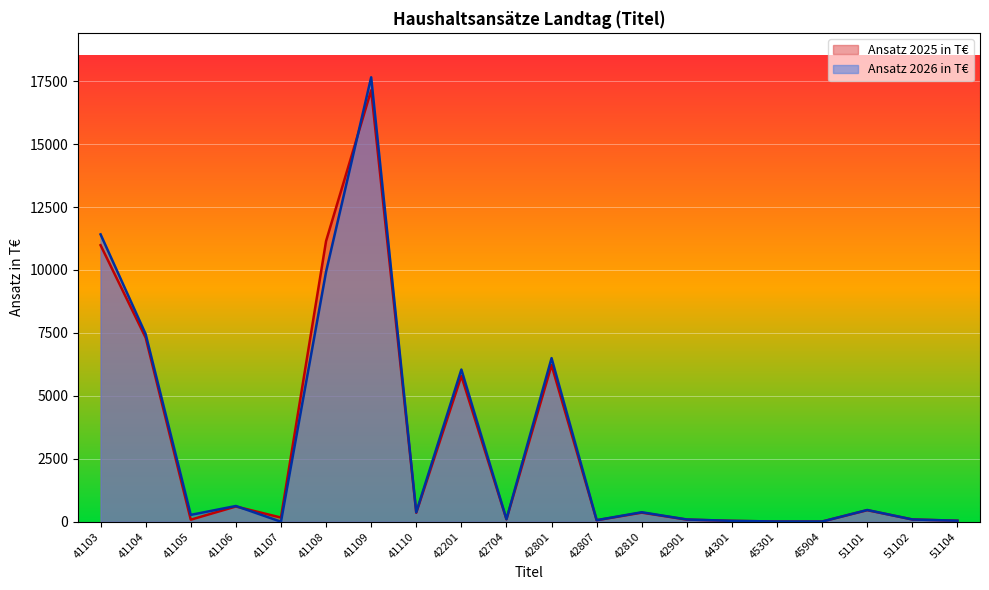

Reading left to right, list all the values displayed in this chart.

Ansatz 2025 in T€: 10983.9	7308.5	81.4	605.5	165.2	11147.6	17136.6	357.1	5787.7	96.7	6219.5	59.4	360.4	85.0	35.0	8.0	8.0	458.5	90.0	40.0
Ansatz 2026 in T€: 11413.2	7448.9	271.8	625.2	0.0	9930.1	17652.7	375.0	6045.2	99.6	6498.0	62.1	376.4	89.0	35.0	8.0	8.0	466.0	90.0	40.0